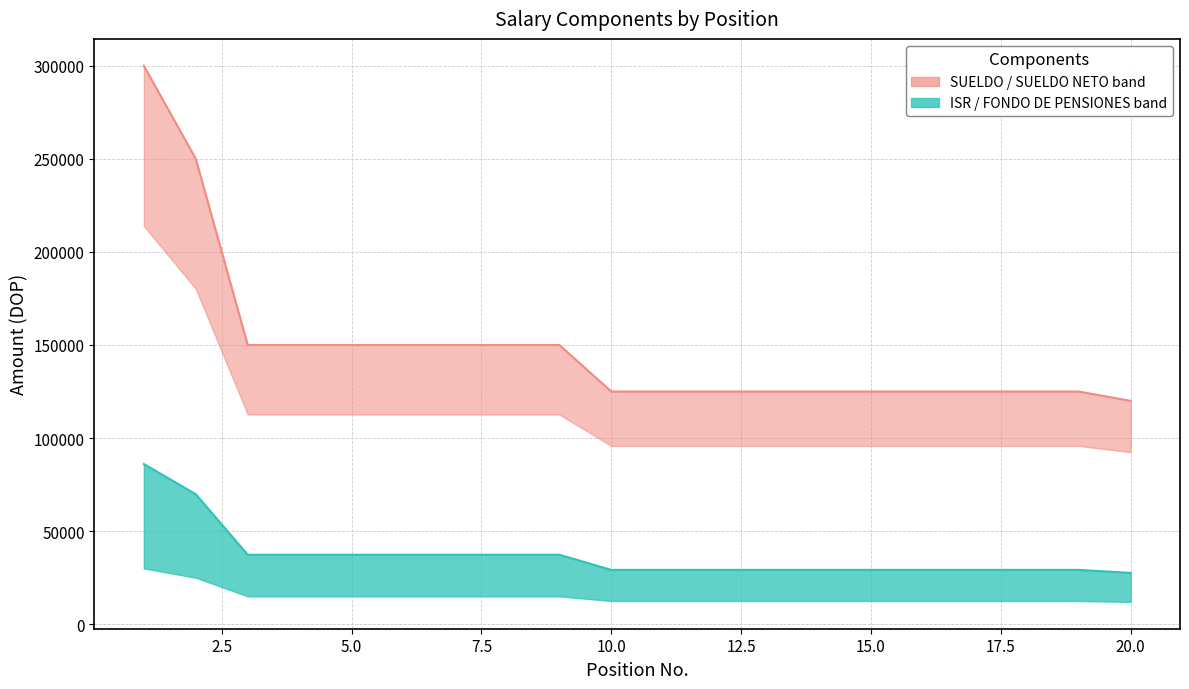

What is the average value of the FONDO DE PENSIONES series?

36845.4